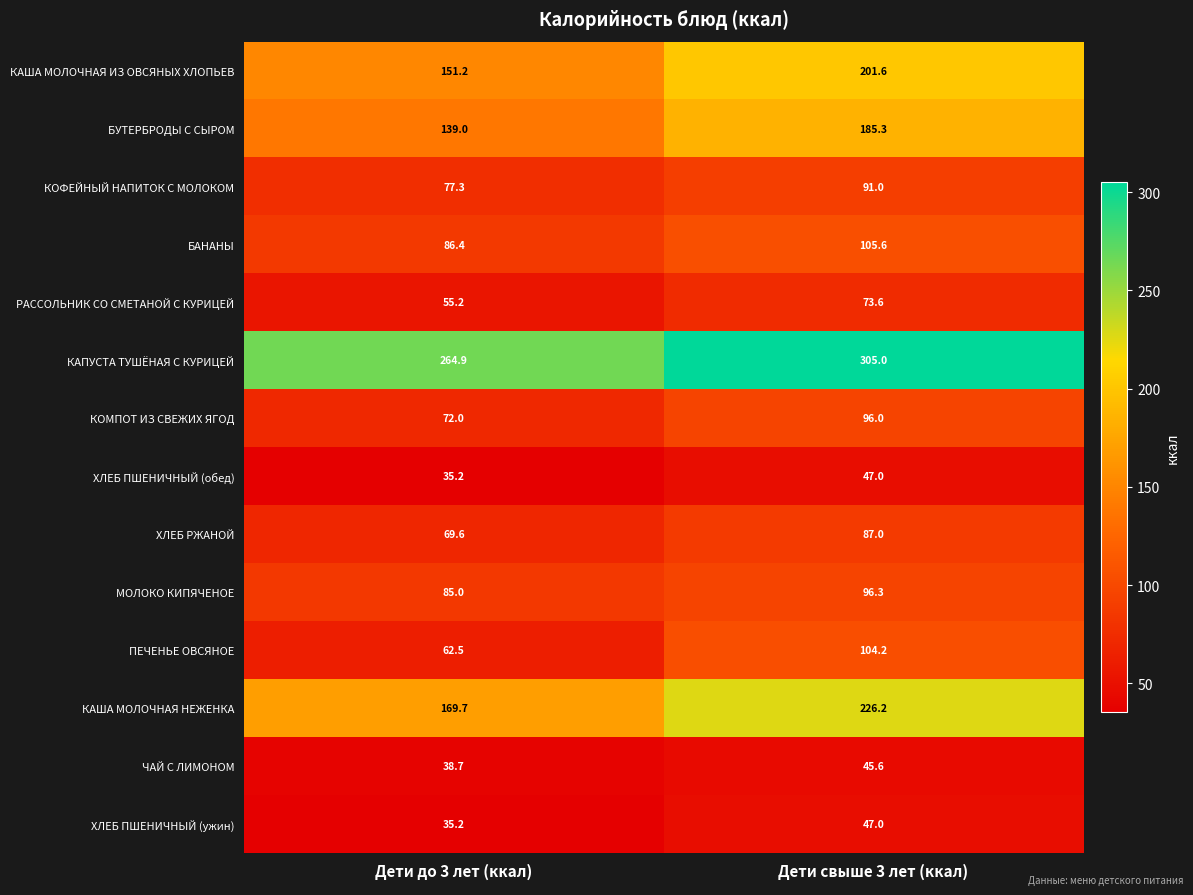

Reading right to left, transcribe all the data shown in this chart.

КАША МОЛОЧНАЯ ИЗ ОВСЯНЫХ ХЛОПЬЕВ: 201.6	151.2
БУТЕРБРОДЫ С СЫРОМ: 185.3	139.0
КОФЕЙНЫЙ НАПИТОК С МОЛОКОМ: 91.0	77.3
БАНАНЫ: 105.6	86.4
РАССОЛЬНИК СО СМЕТАНОЙ С КУРИЦЕЙ: 73.6	55.2
КАПУСТА ТУШЁНАЯ С КУРИЦЕЙ: 305.0	264.9
КОМПОТ ИЗ СВЕЖИХ ЯГОД: 96.0	72.0
ХЛЕБ ПШЕНИЧНЫЙ (обед): 47.0	35.2
ХЛЕБ РЖАНОЙ: 87.0	69.6
МОЛОКО КИПЯЧЕНОЕ: 96.3	85.0
ПЕЧЕНЬЕ ОВСЯНОЕ: 104.2	62.5
КАША МОЛОЧНАЯ НЕЖЕНКА: 226.2	169.7
ЧАЙ С ЛИМОНОМ: 45.6	38.7
ХЛЕБ ПШЕНИЧНЫЙ (ужин): 47.0	35.2